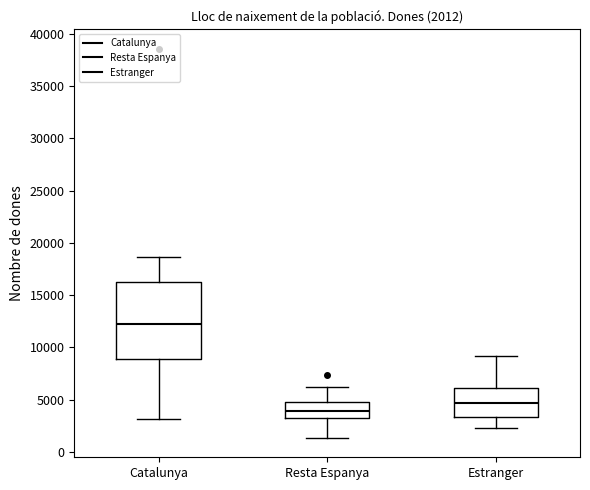

Which box's median line is the lowest?

Resta Espanya